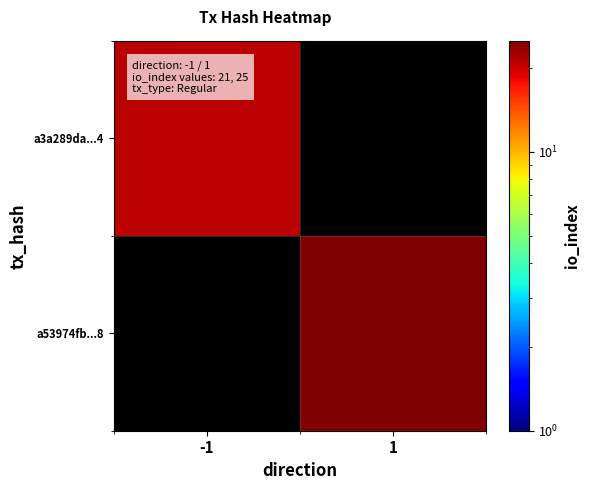

What is the highest value of the a3a289da...4 series?

21.0